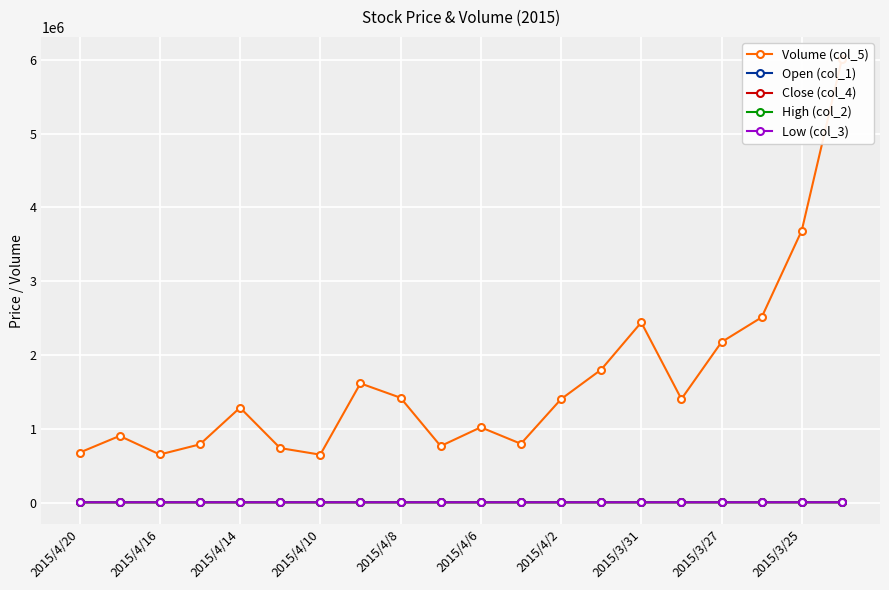

What is the average value of the Close (col_4) series?

4750